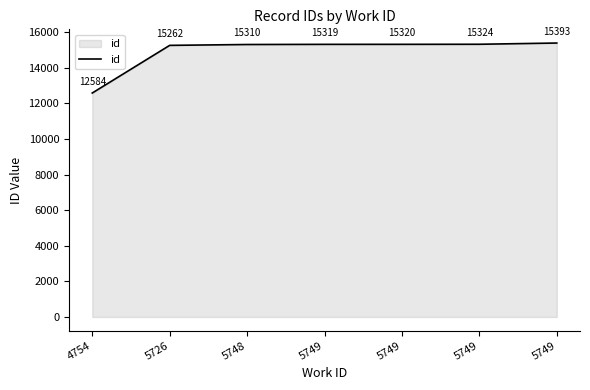

At which label is the value closest to 13988?

5726